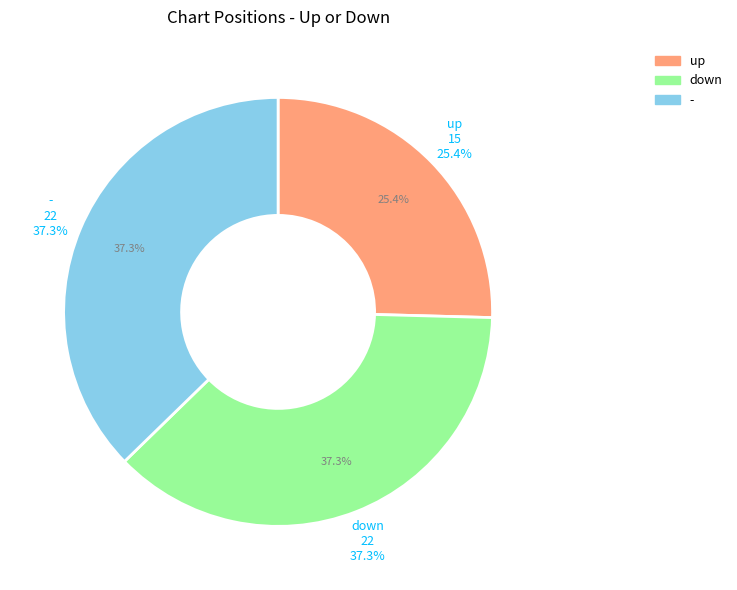

Is there a majority slice in this chart?

No